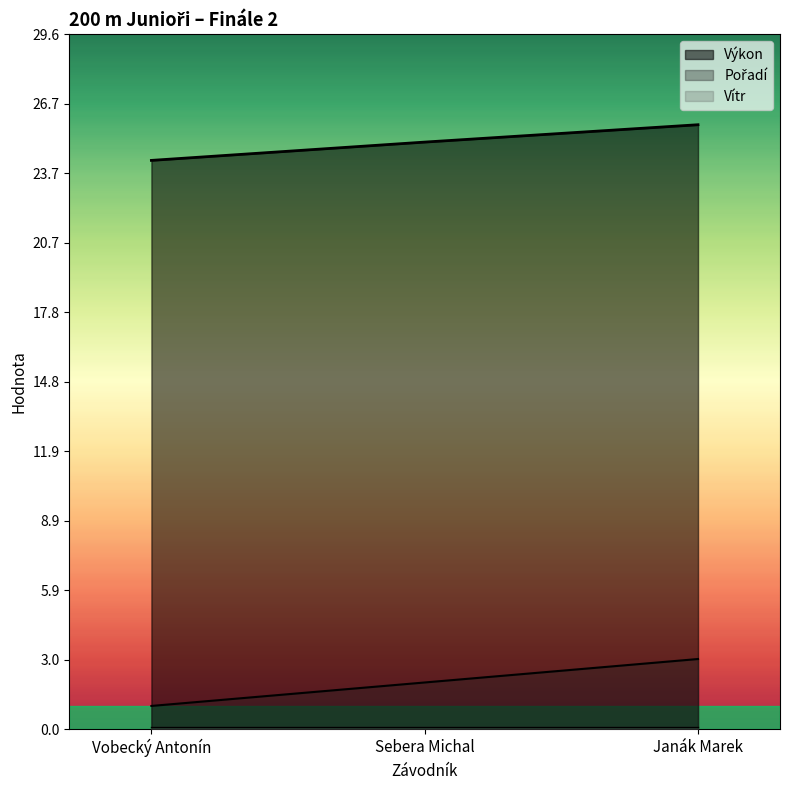

At which category is the sum across all series the highest?

Janák Marek